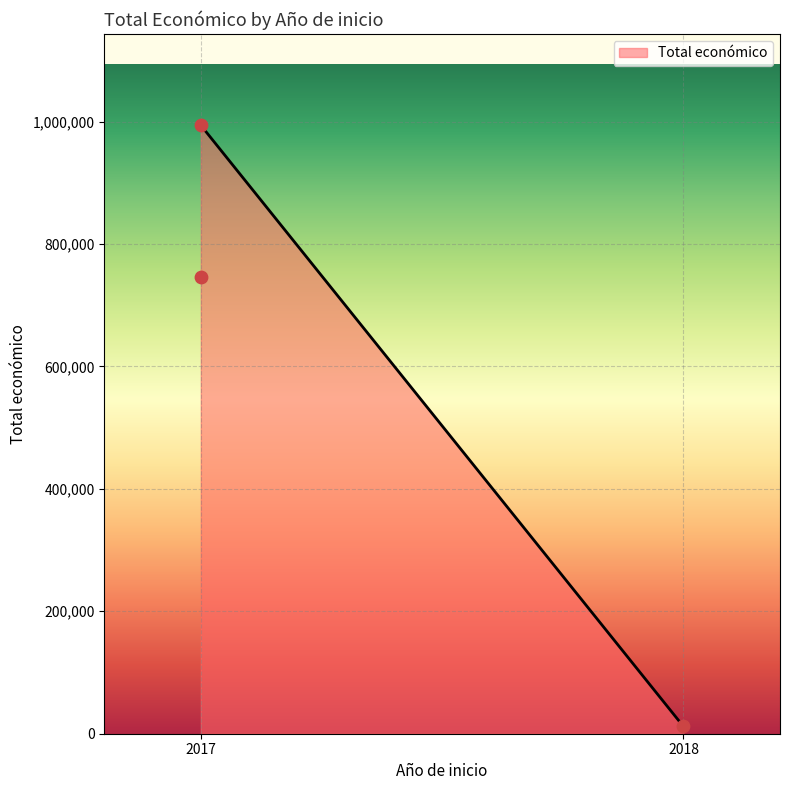

Between 2018 and 2017, which is larger?

2017